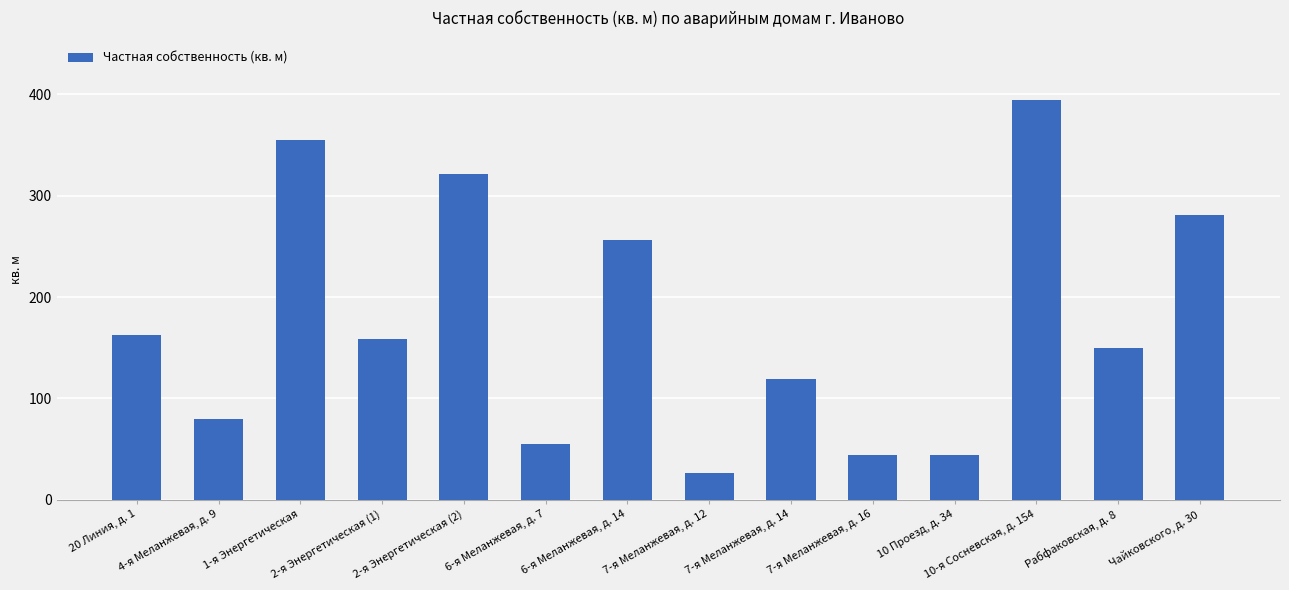

List the labels in order of value, largest first.

10-я Сосневская, д. 154, 1-я Энергетическая, 2-я Энергетическая (2), Чайковского, д. 30, 6-я Меланжевая, д. 14, 20 Линия, д. 1, 2-я Энергетическая (1), Рабфаковская, д. 8, 7-я Меланжевая, д. 14, 4-я Меланжевая, д. 9, 6-я Меланжевая, д. 7, 7-я Меланжевая, д. 16, 10 Проезд, д. 34, 7-я Меланжевая, д. 12